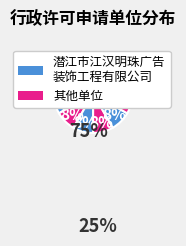

Count the number of slices in the pie.

10